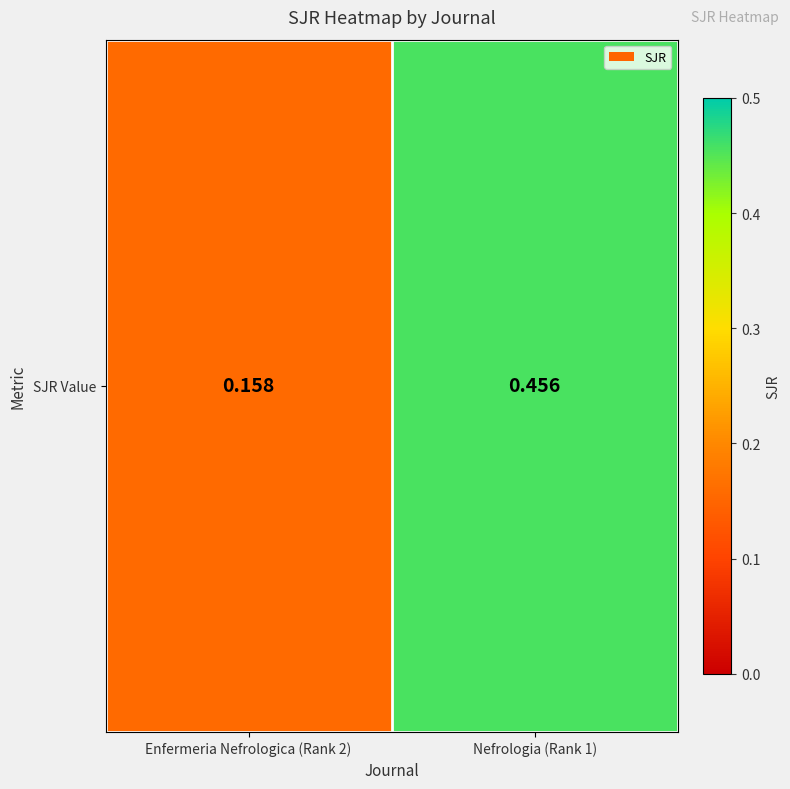

Rank the categories by value from lowest to highest.

Enfermeria Nefrologica (Rank 2), Nefrologia (Rank 1)